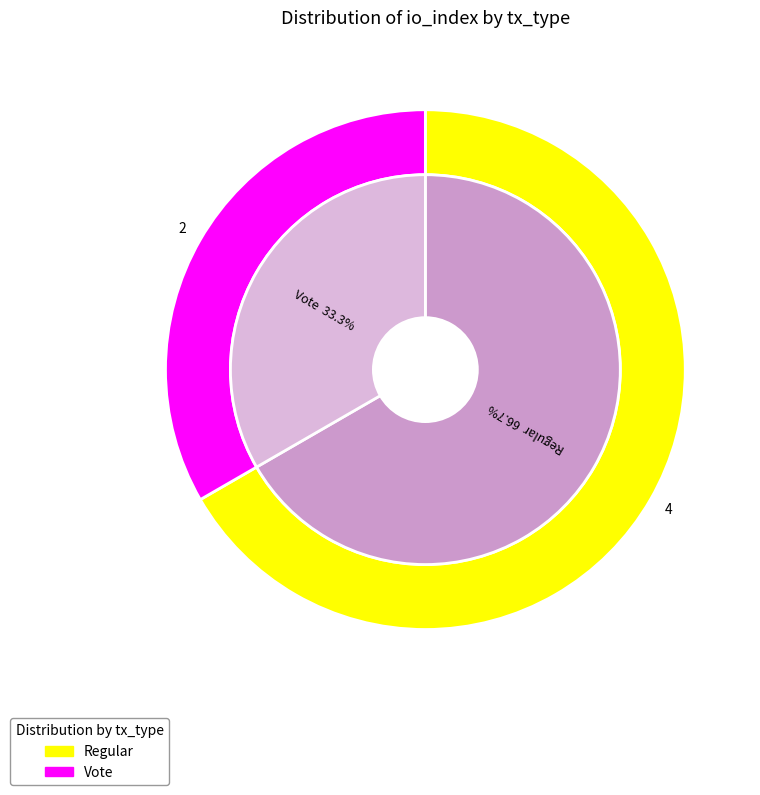

What percentage is the Vote slice, to the nearest percent?

33%